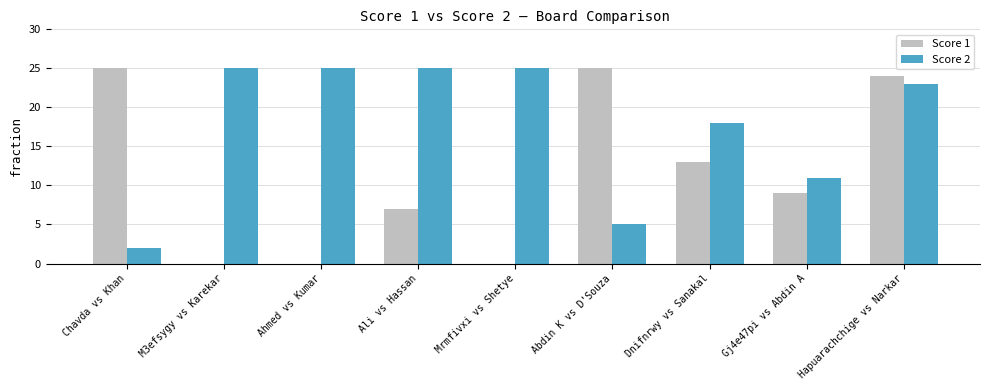

Is it true that Score 2 equals 25 at M3efsygy vs Karekar?

True